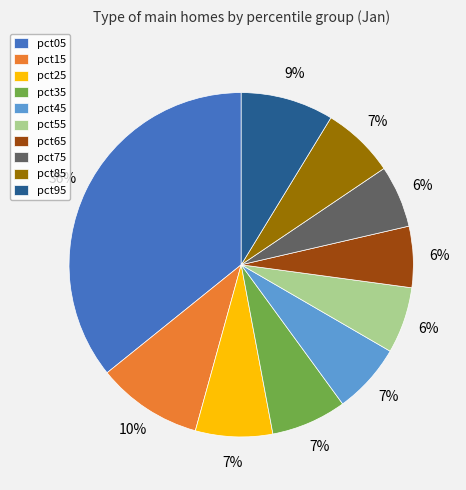

To the nearest percent, what is the difference between the largest and smallest slice percentages?

30%